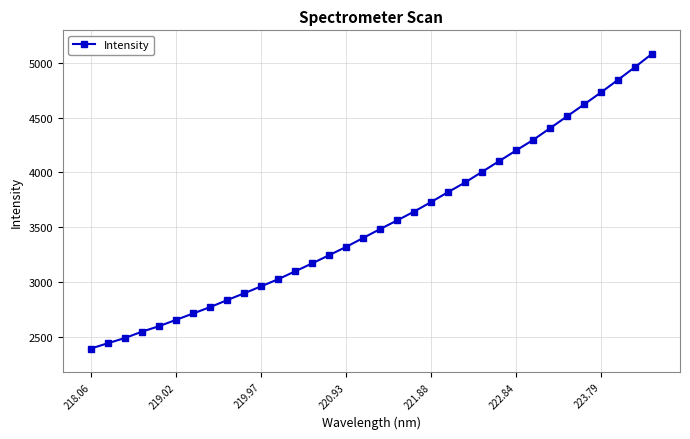

What is the difference between the maximum and minimum values?

2690.6